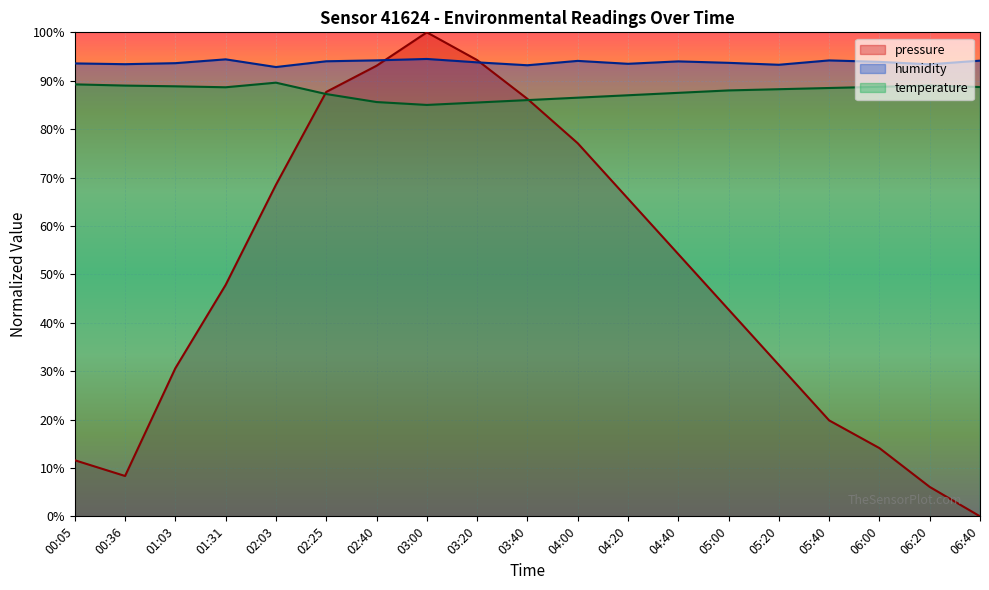

Which series has the largest total across all categories?

humidity